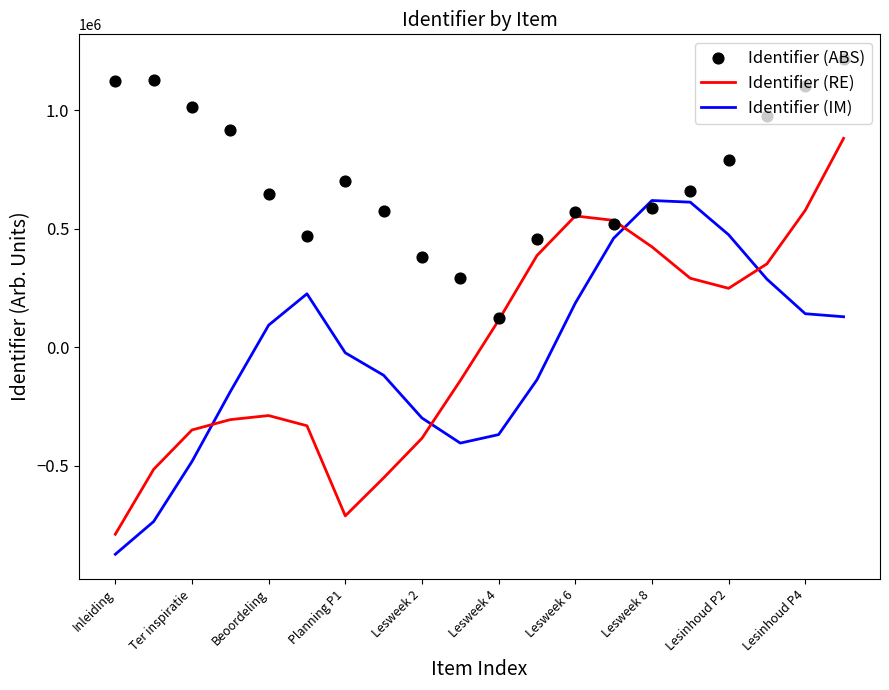

At how many categories does at least one series exceed -569601?

20